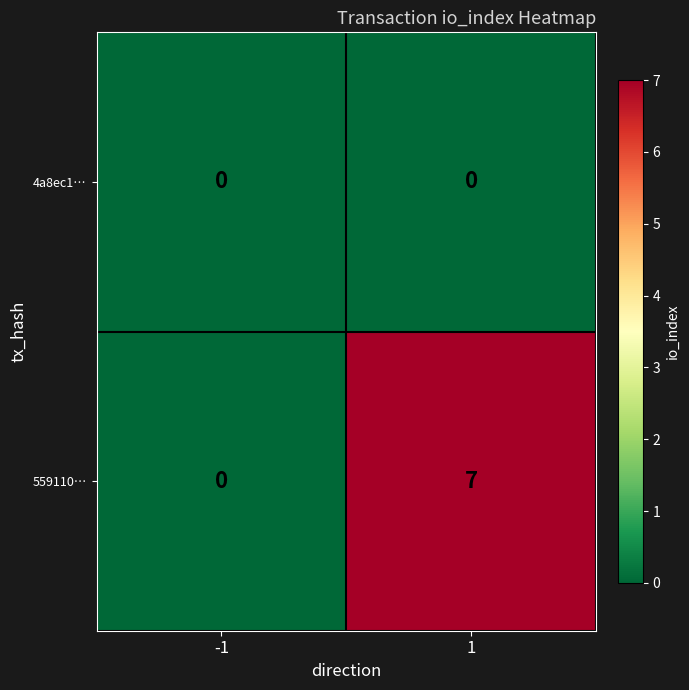

Between -1 and 1, which series saw the biggest shift?

559110…